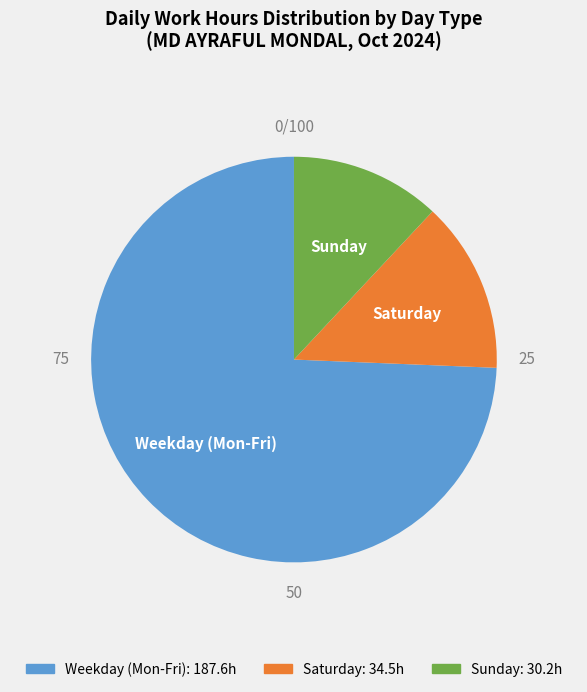

Is there any slice that represents more than half of the pie?

Yes